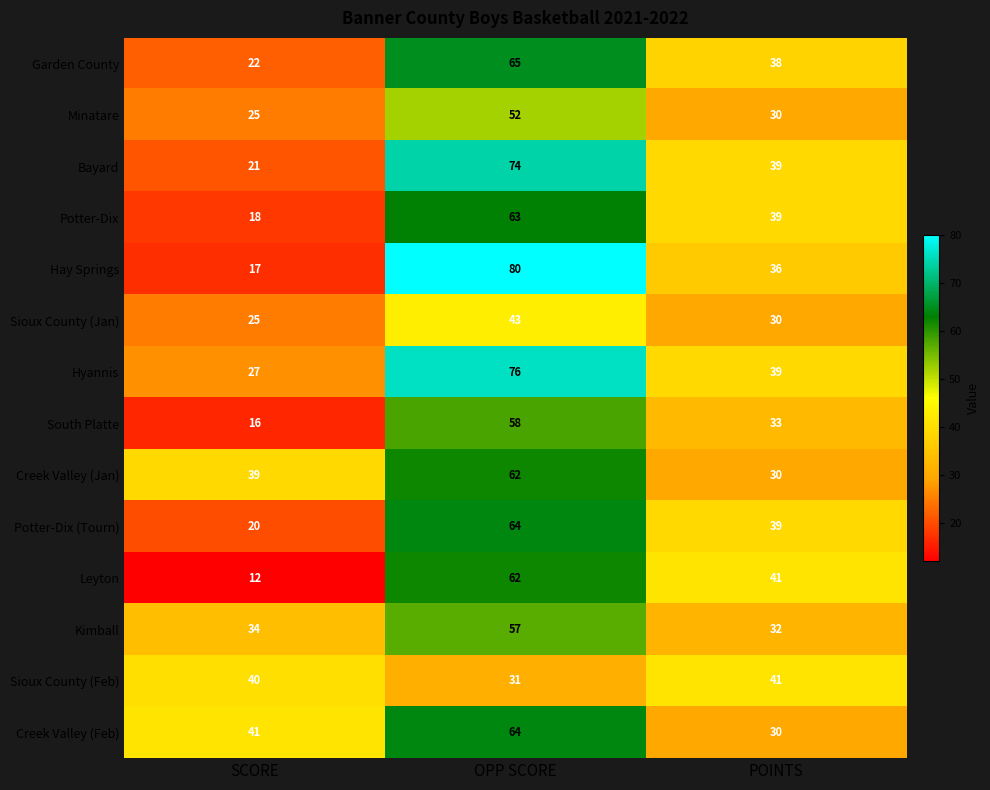

At which category is the sum across all series the highest?

OPP SCORE